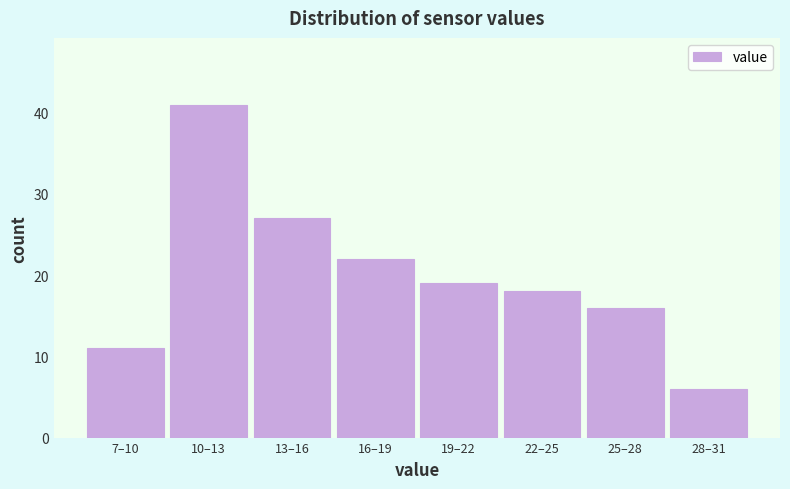

Reading right to left, extract all data points from this chart.

28–31=6	25–28=16	22–25=18	19–22=19	16–19=22	13–16=27	10–13=41	7–10=11